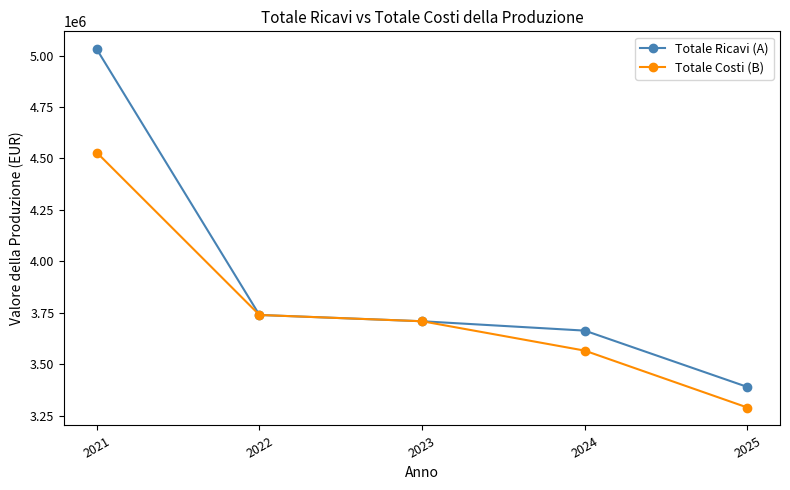

How many lines are shown in the chart?

2